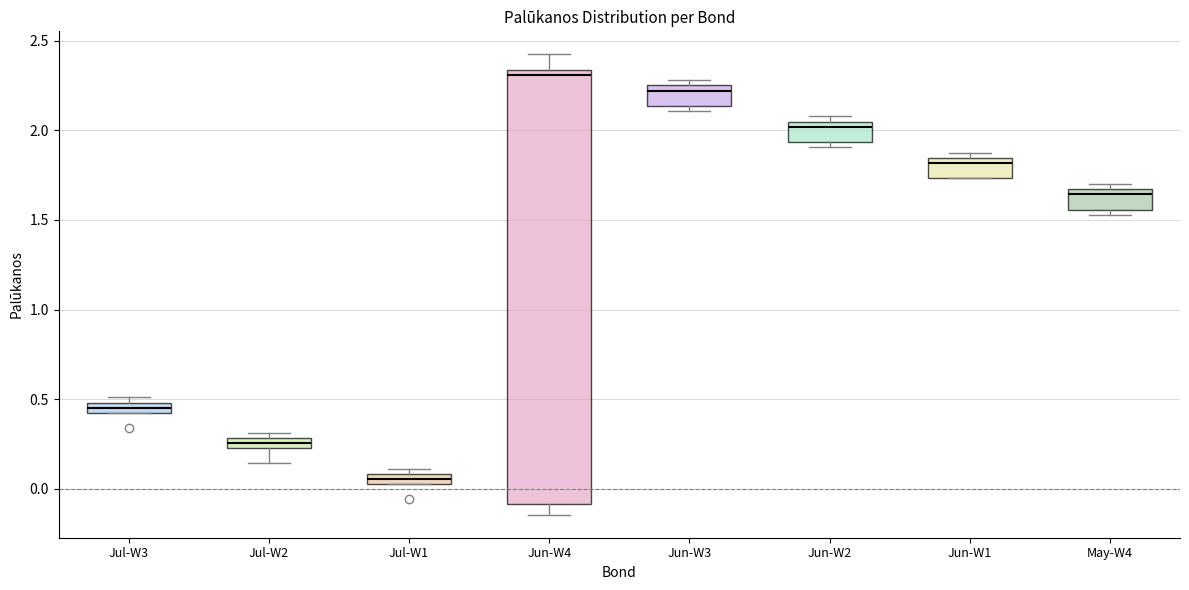

Where is the upper edge of the box for Jul-W2 on the y-axis? The values are not printed on the chart, so give them approximately, as read against the axis.

0.30